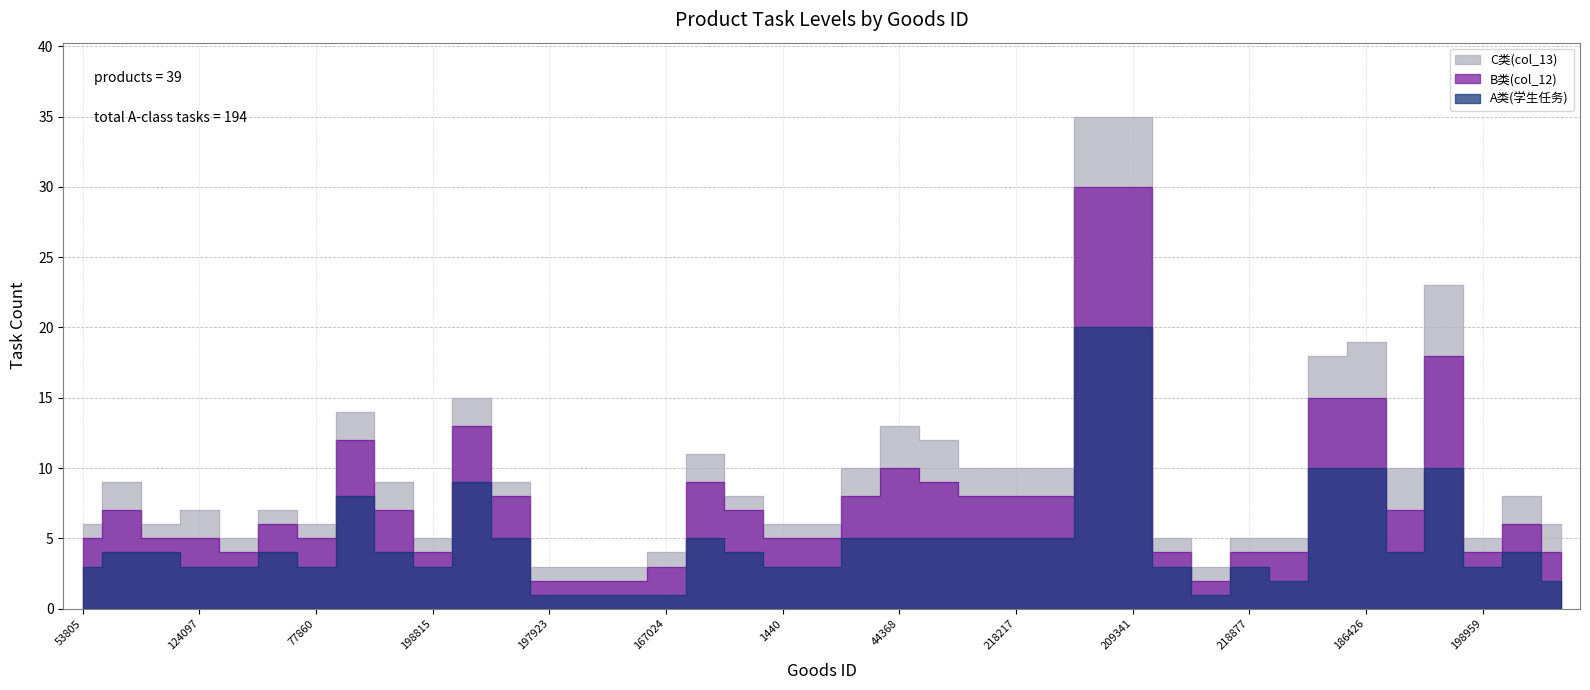

What are all the series names shown in the legend?

A类(学生任务), B类(col_12), C类(col_13)